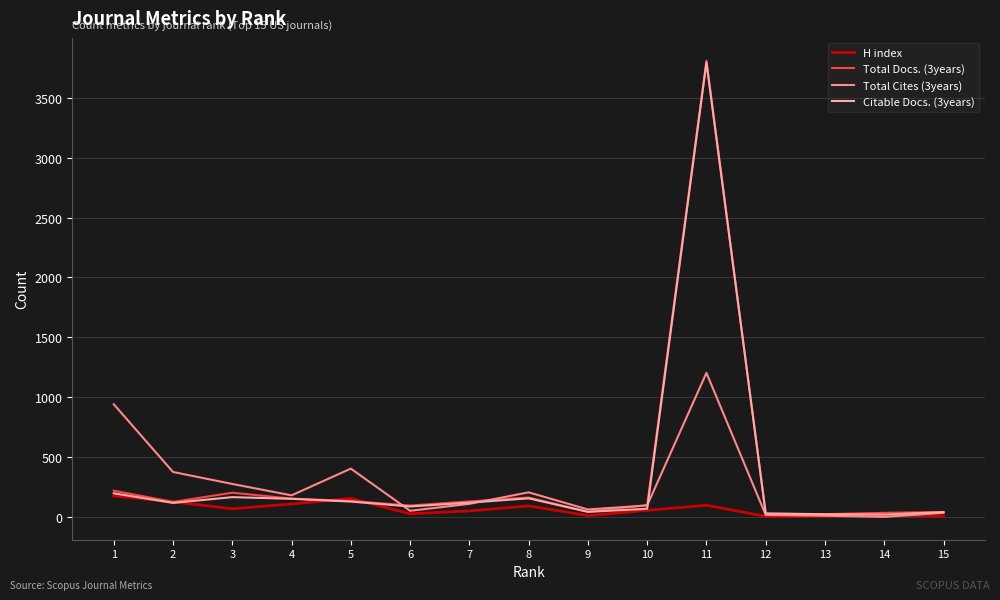

Which series has the widest spread of values?

Total Docs. (3years)